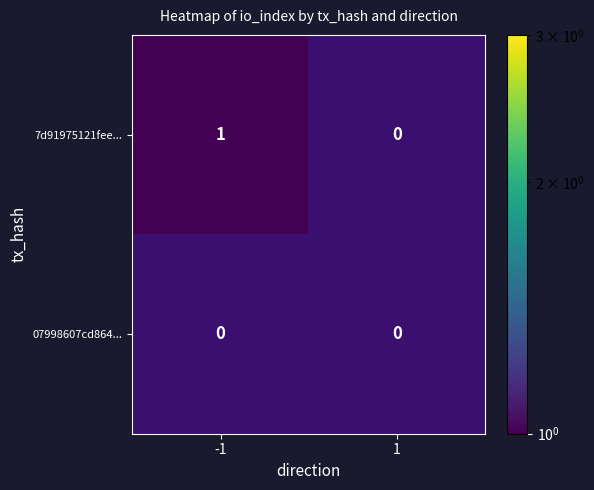

Is the value of 7d91975121feebd164e02669b0561f095da5499 at io_index greater than the value of 07998607cd8641ff8ed3eb42999fa21a47ad4a8 at direction?

No